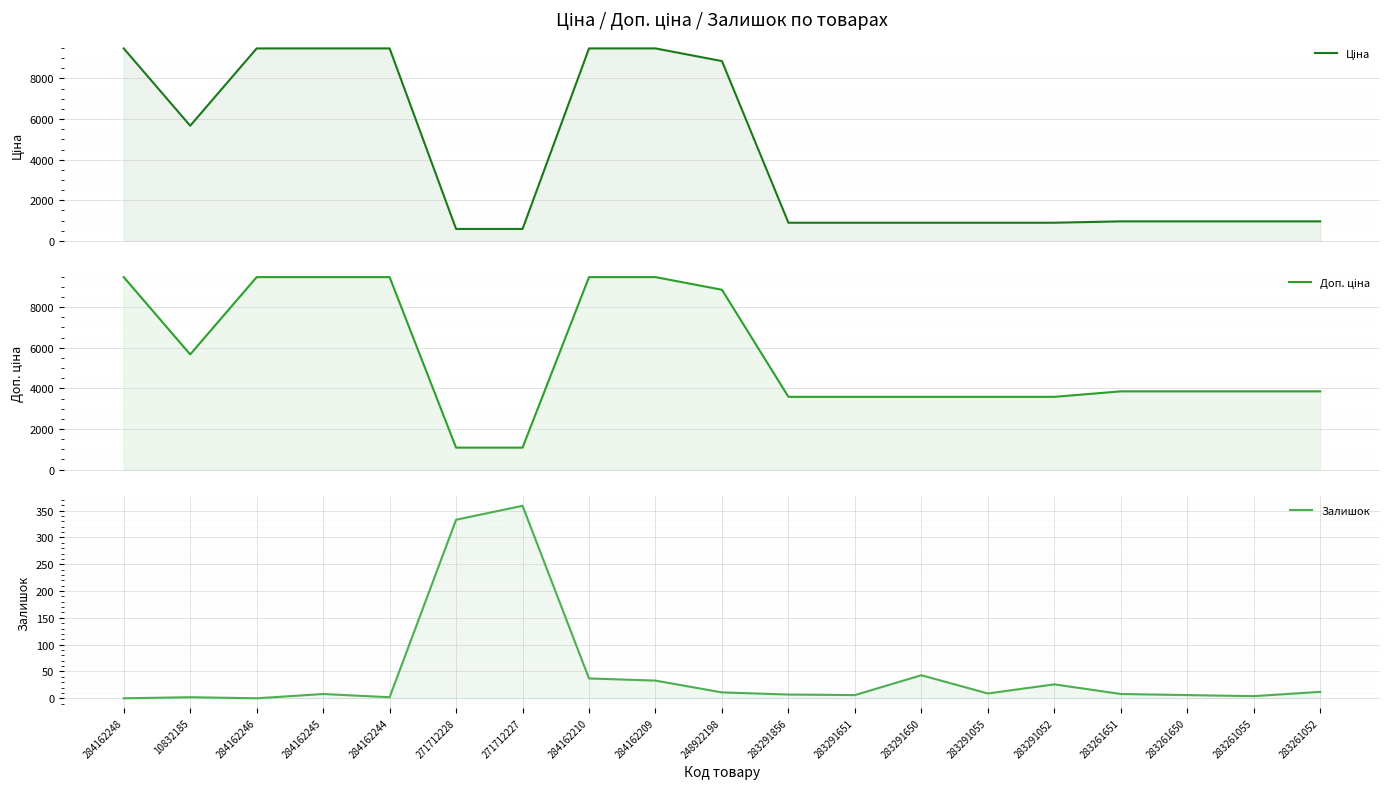

How many lines are shown in the chart?

3